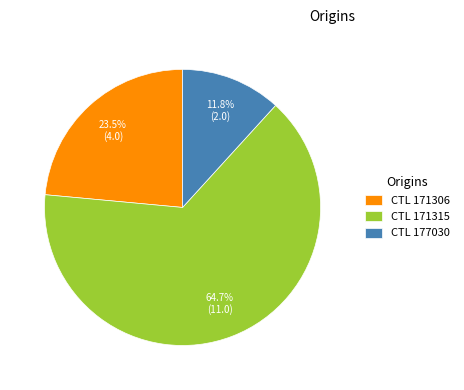

Is there a majority slice in this chart?

Yes